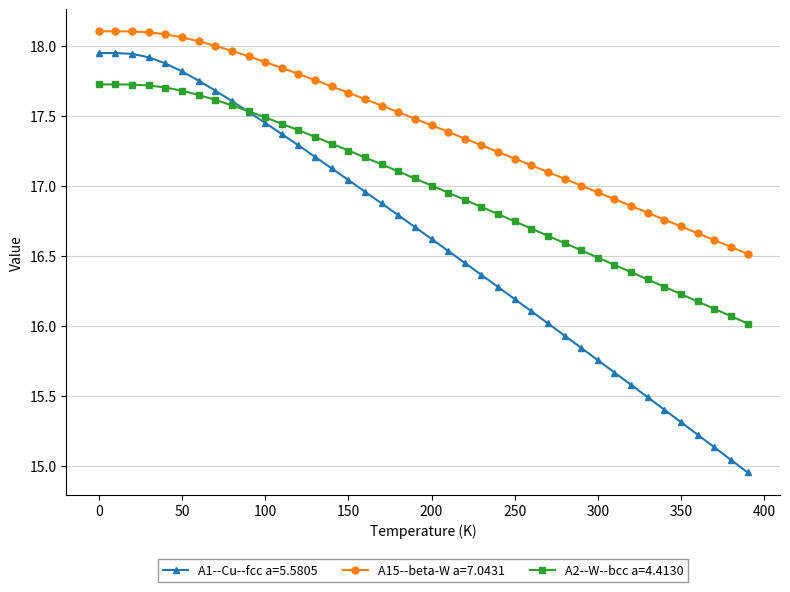

Which series has the widest spread of values?

A1--Cu--fcc a=5.5805